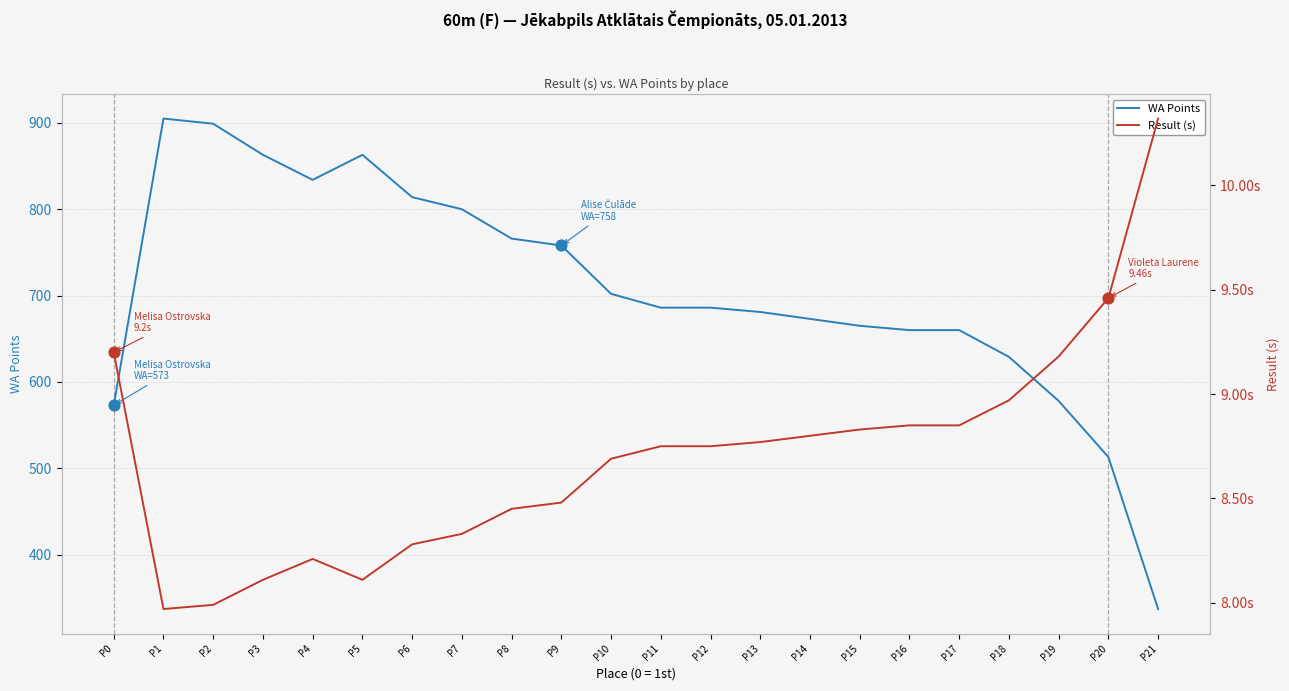

Which series reaches the minimum Y coordinate?

Result (s)